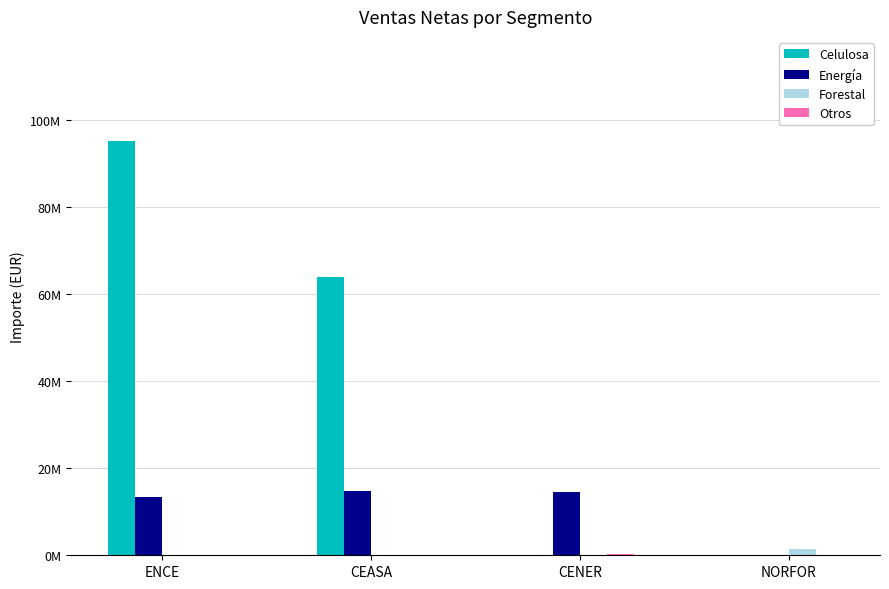

What is the maximum value shown in the chart?

95303732.3